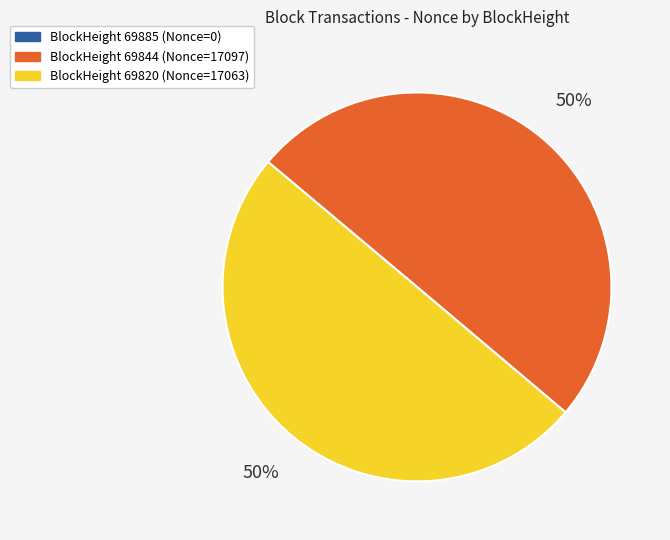

To the nearest percent, what is the average slice percentage?

33%